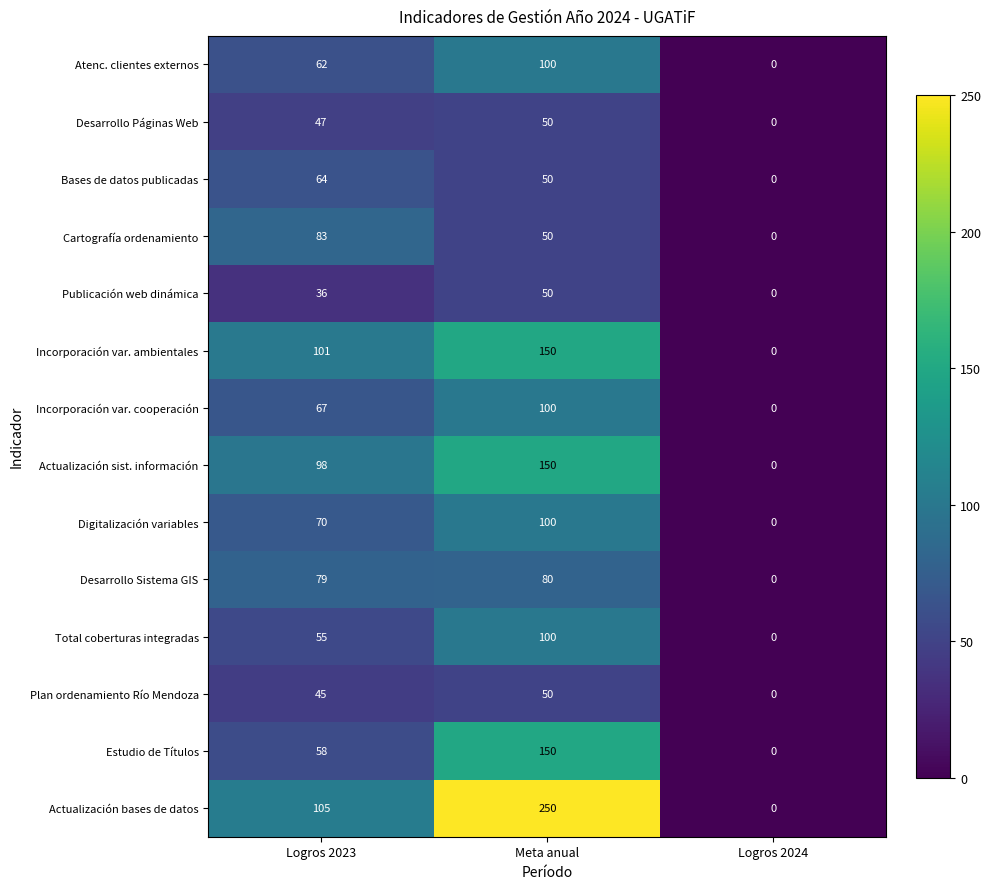

What is the sum of all Total coberturas integradas values?

155